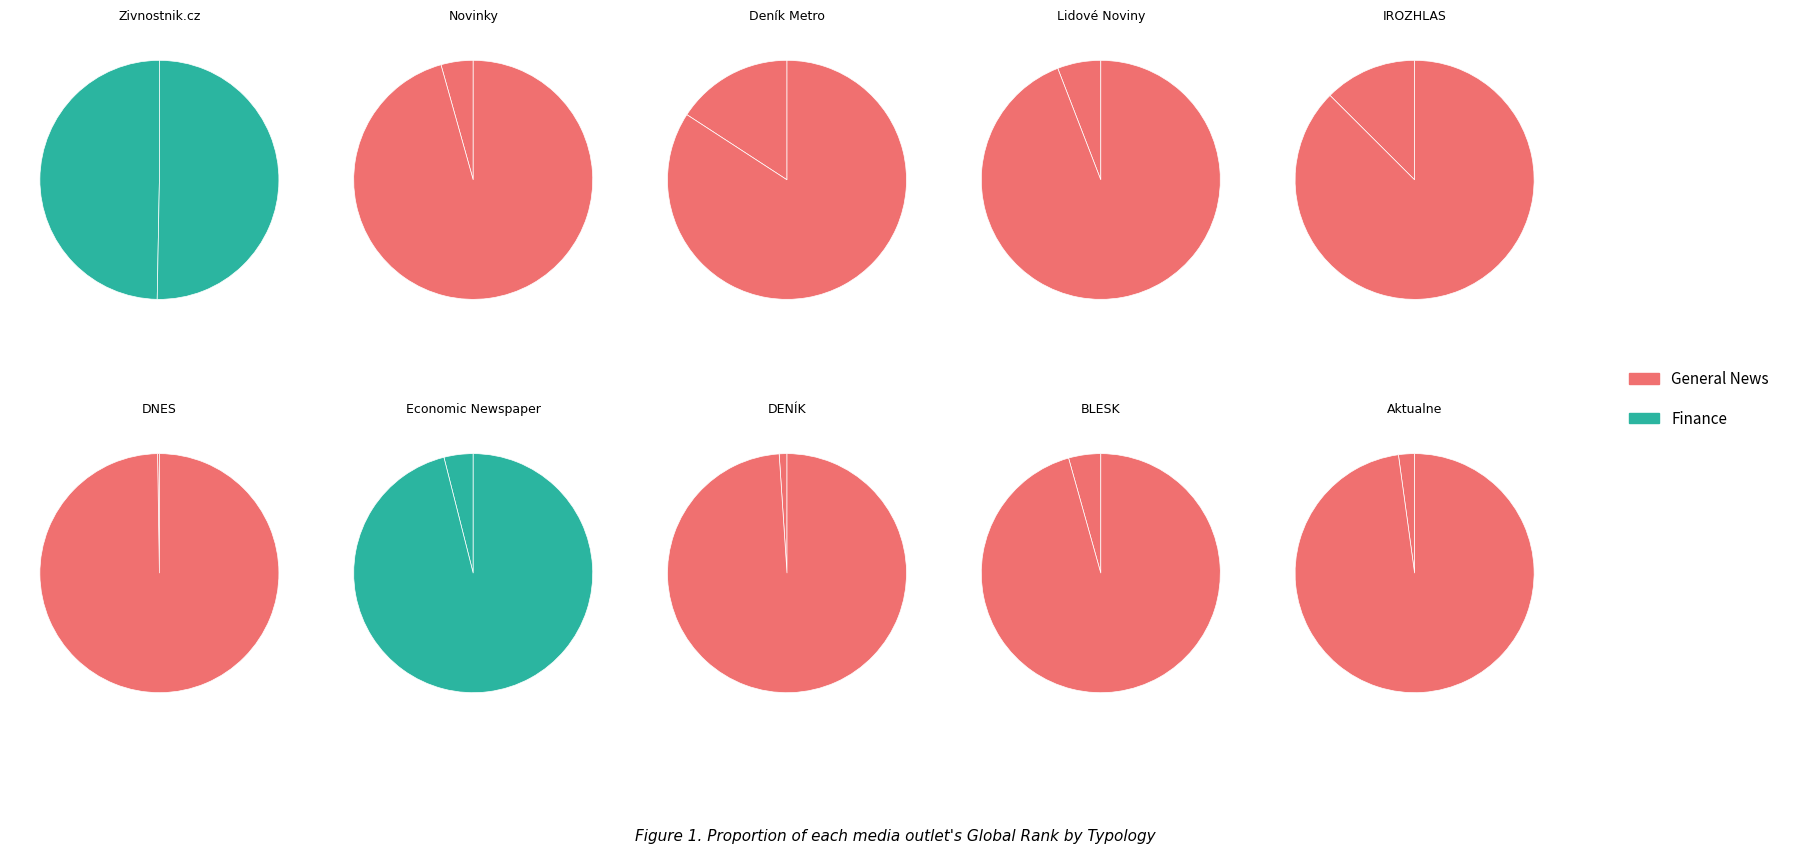

The 4 slice represents 9% of the pie. True or false?

True